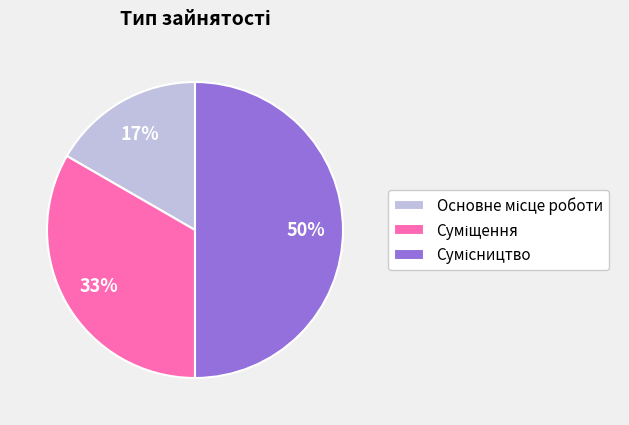

To the nearest percent, what is the difference between the largest and smallest slice percentages?

33%